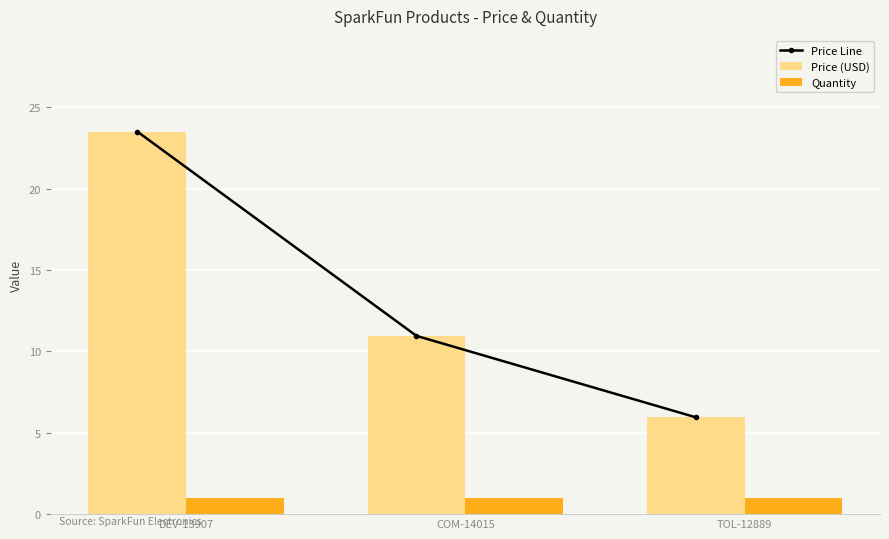

Count the number of data series in this chart.

3